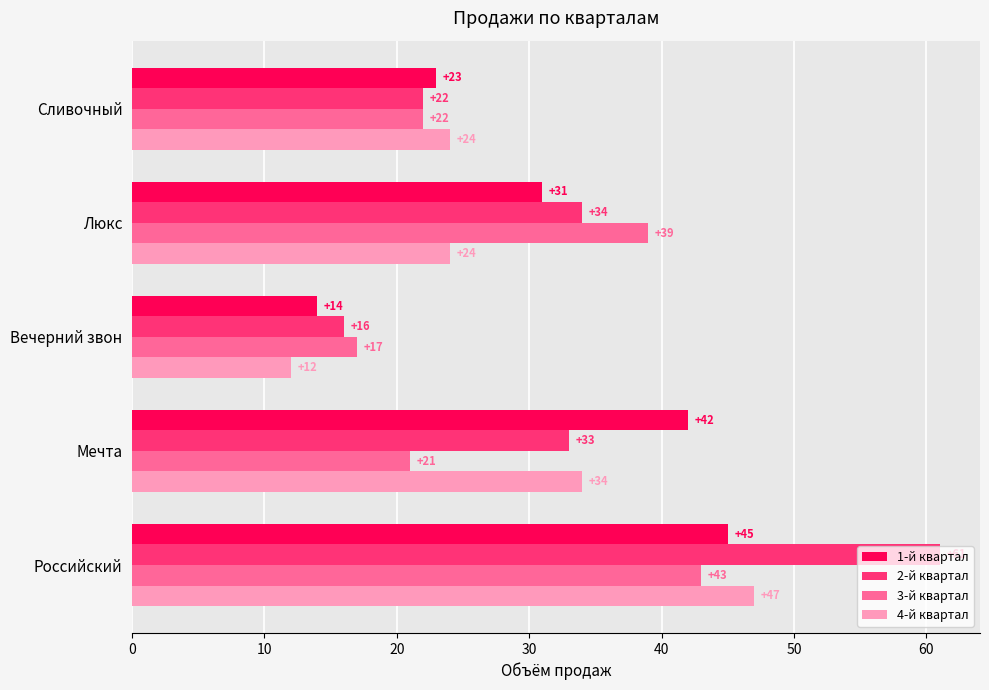

Between Сливочный and Российский, which series saw the biggest shift?

2-й квартал